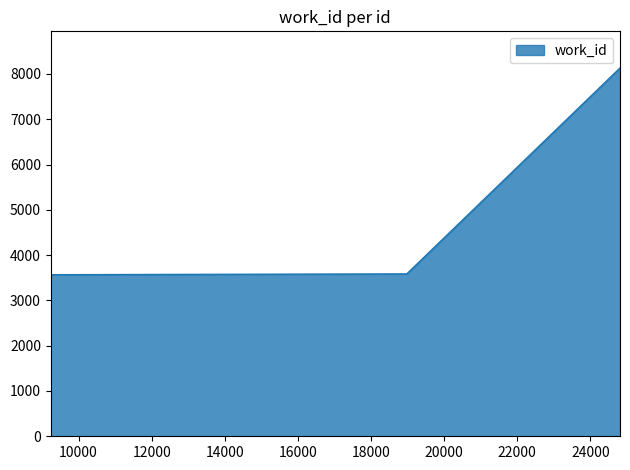

What is the difference between the second highest and second lowest values?

4543